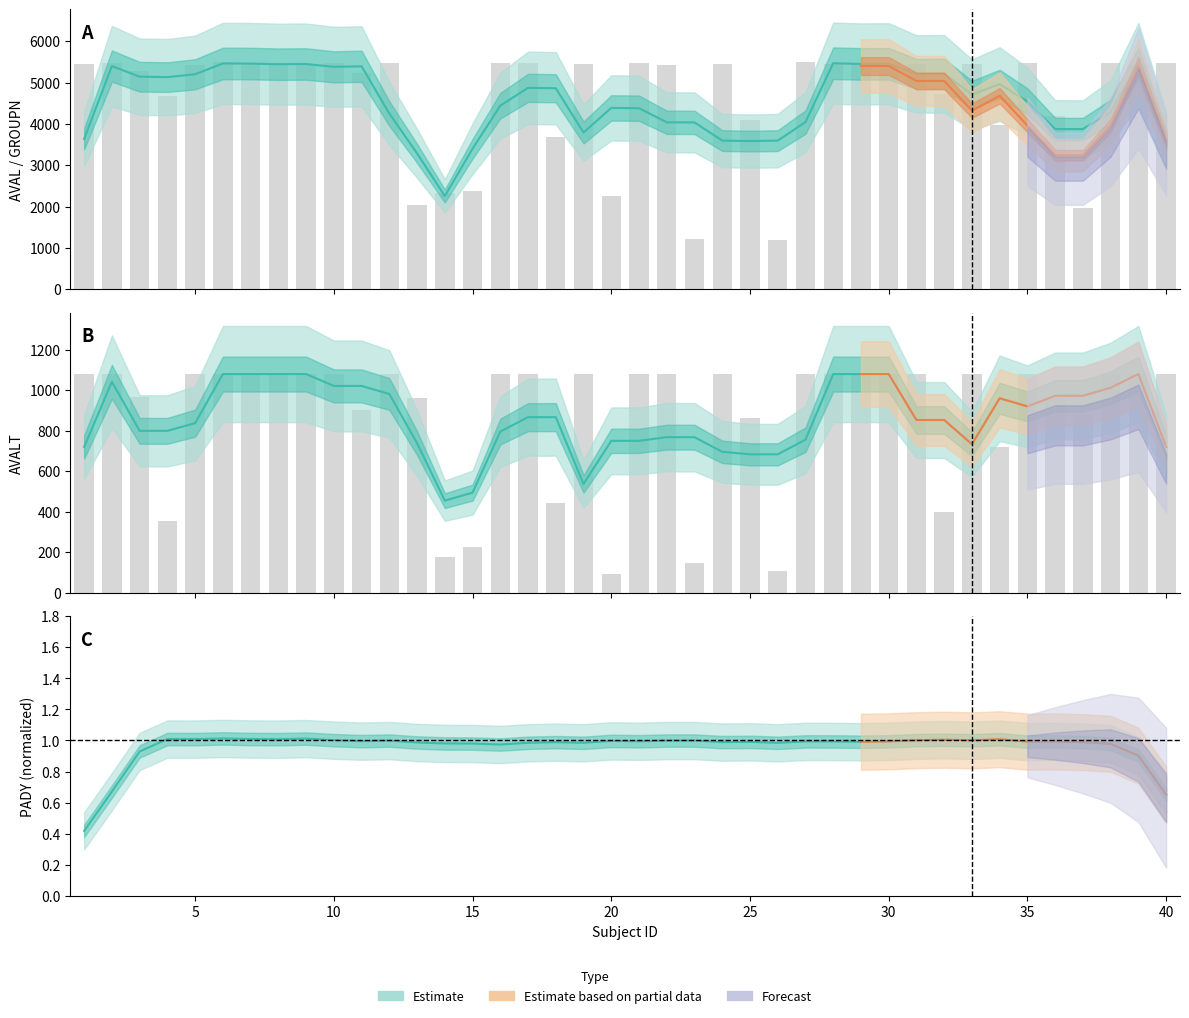

The value of AVALT at 28 is 700.1. True or false?

False